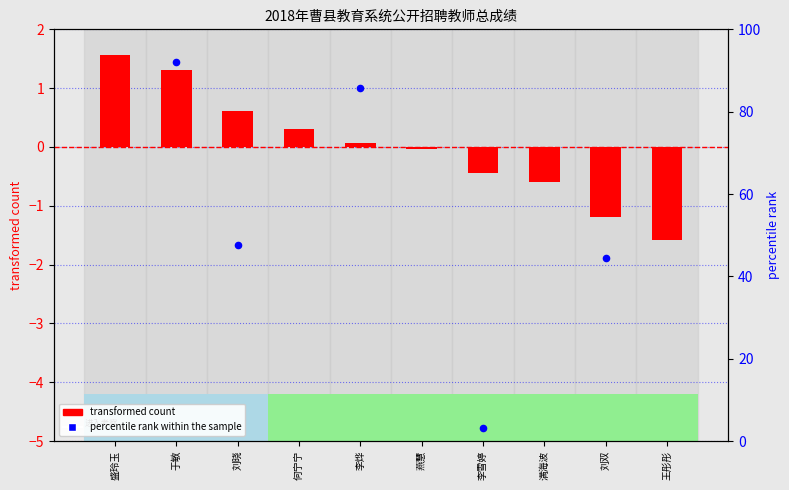

Is the value of transformed count at 满海波 greater than the value of percentile rank within the sample at 盛玲玉?

No